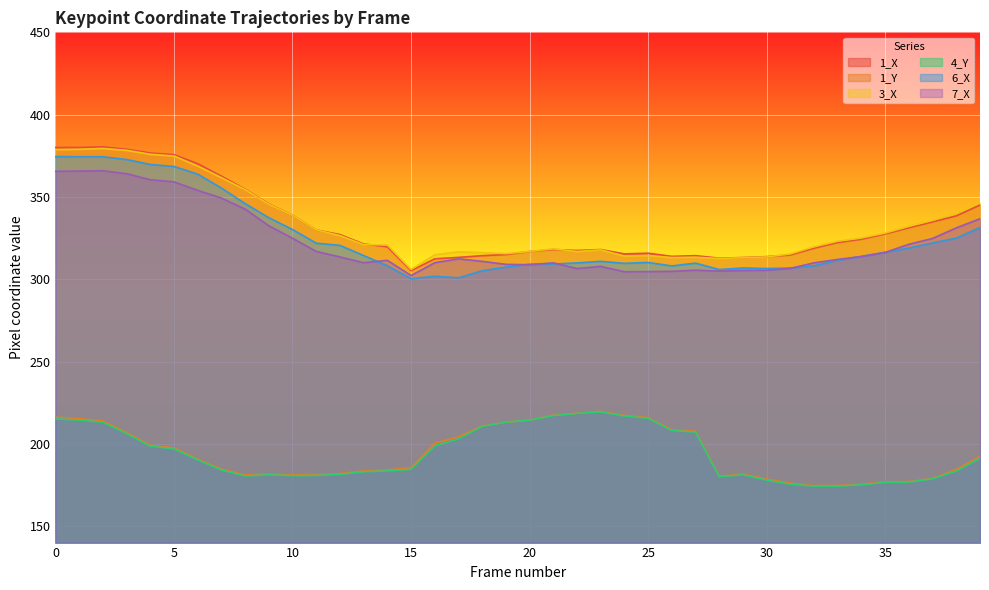

How many values in the 6_X series are below 313?

20